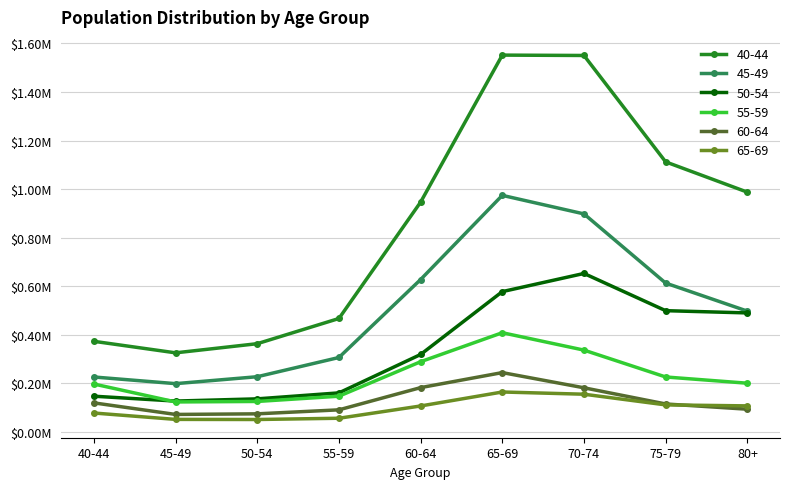

Which category has the lowest value in the 55-59 series?

45-49